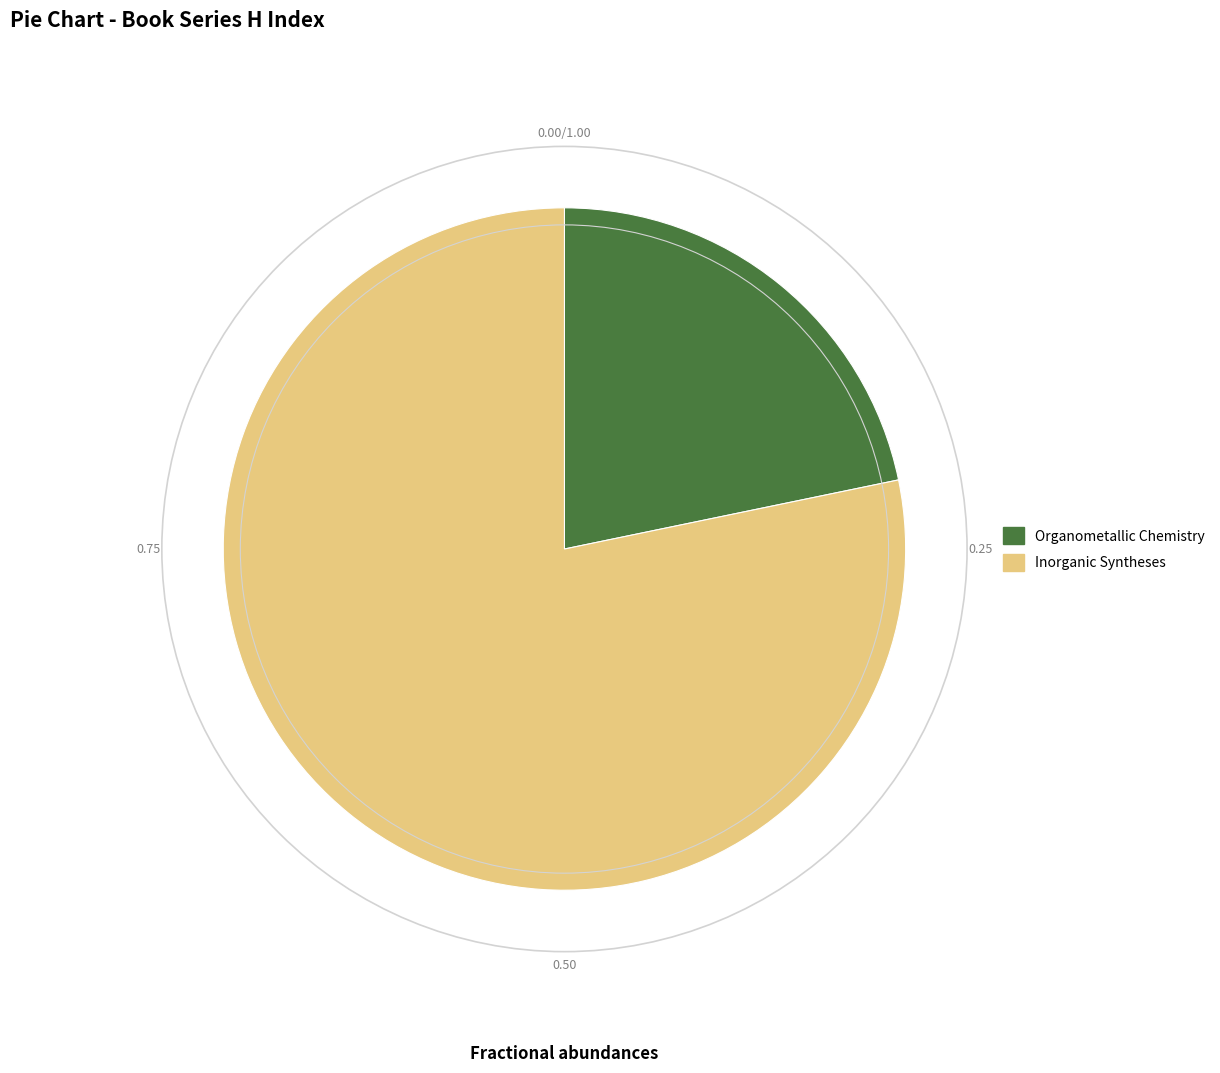

The Organometallic Chemistry slice represents 22% of the pie. True or false?

True